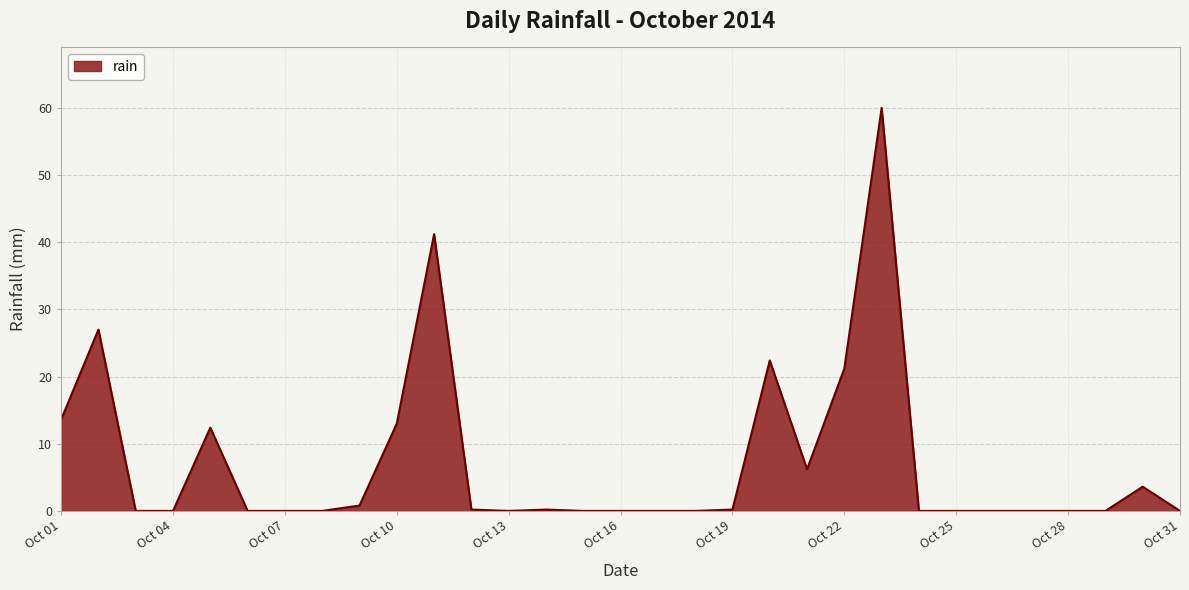

What is the difference between the maximum and minimum values?

60.0